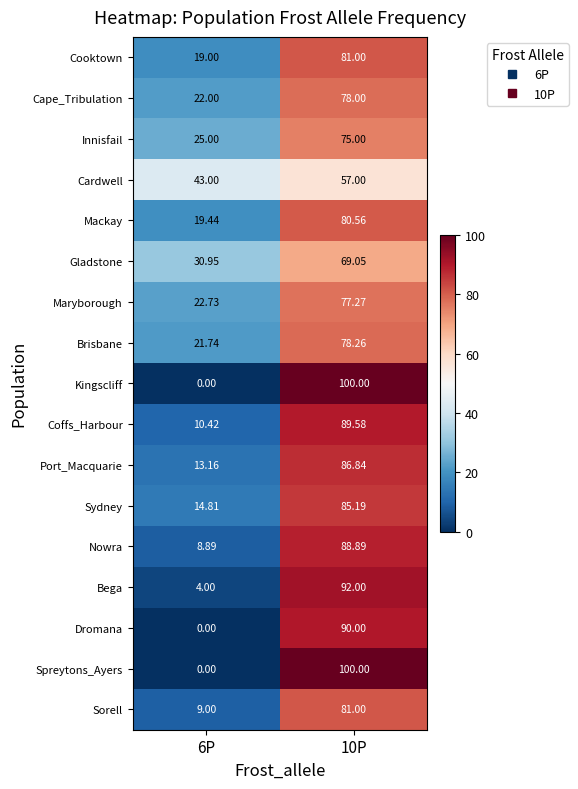

Is the value of Dromana at 6P greater than the value of Mackay at 10P?

No